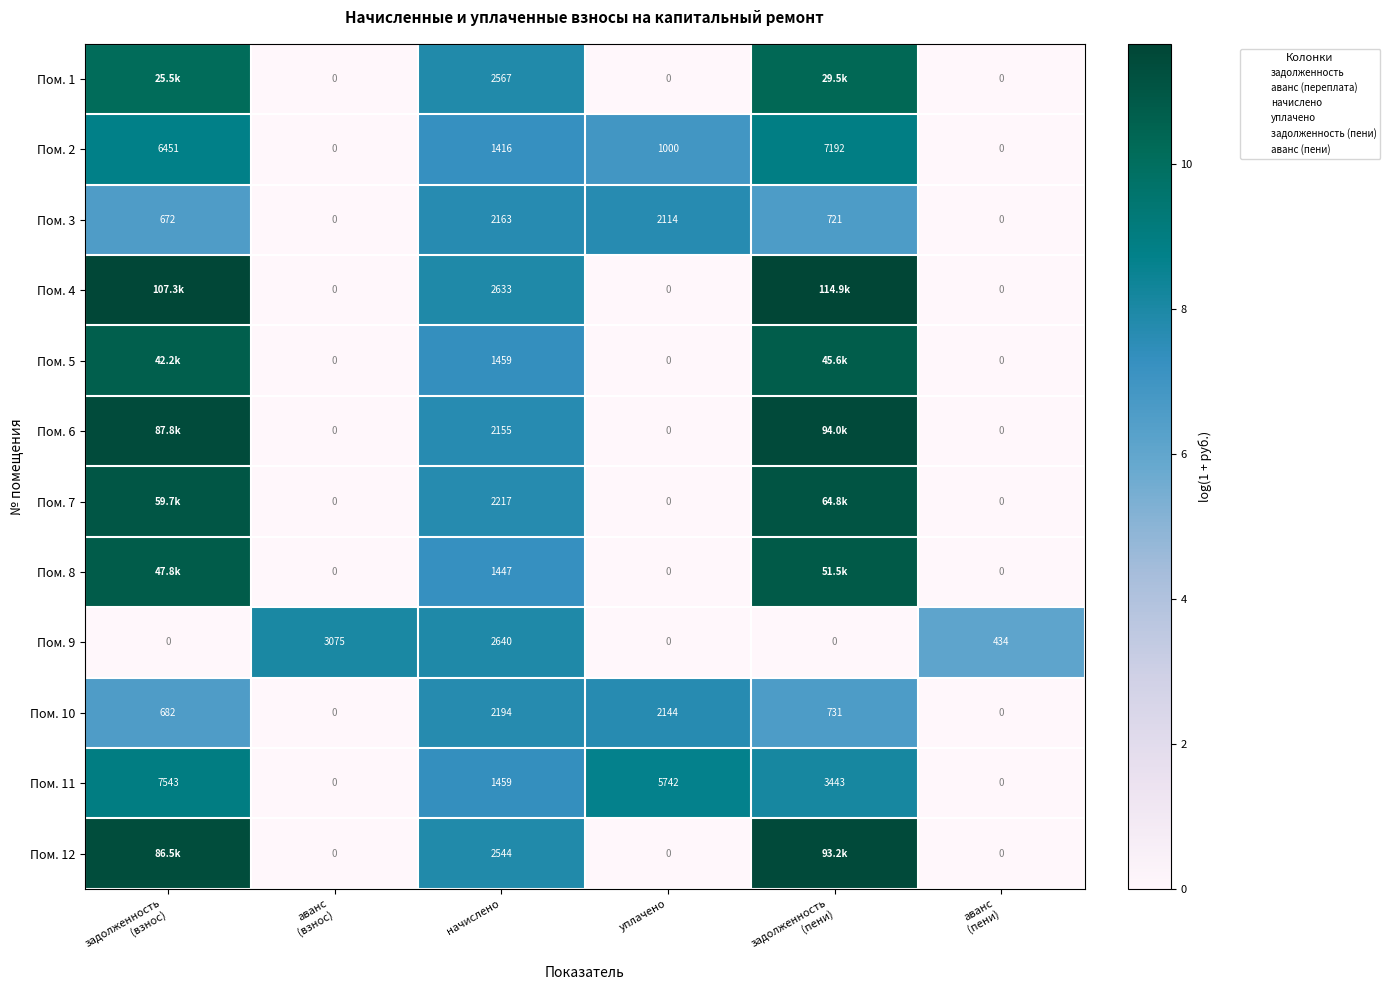

Count the number of data series in this chart.

12